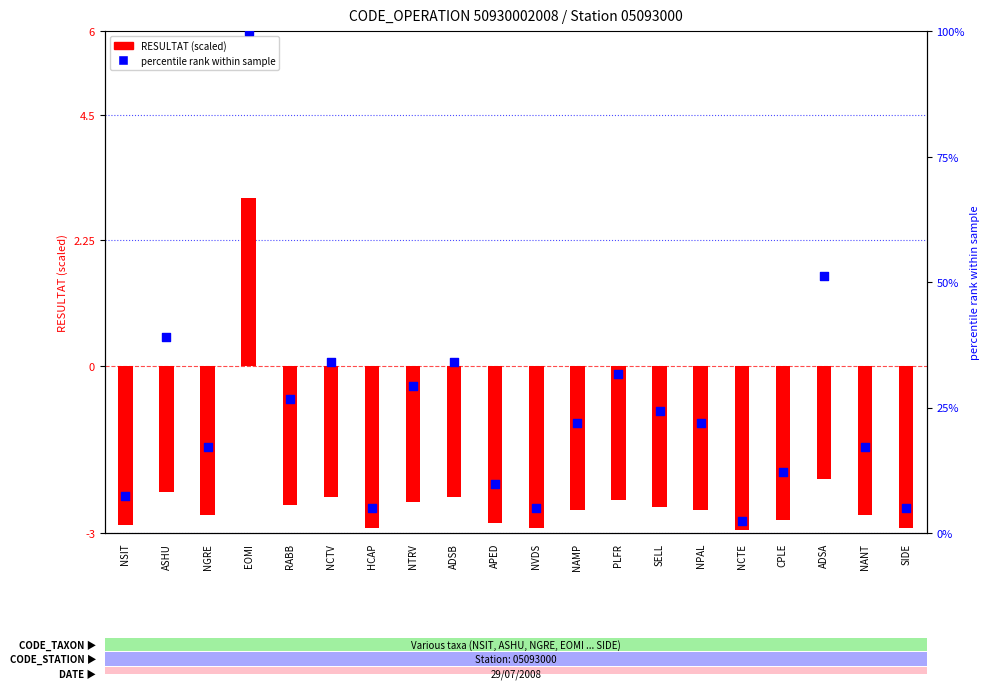

At which category is the sum across all series the highest?

EOMI